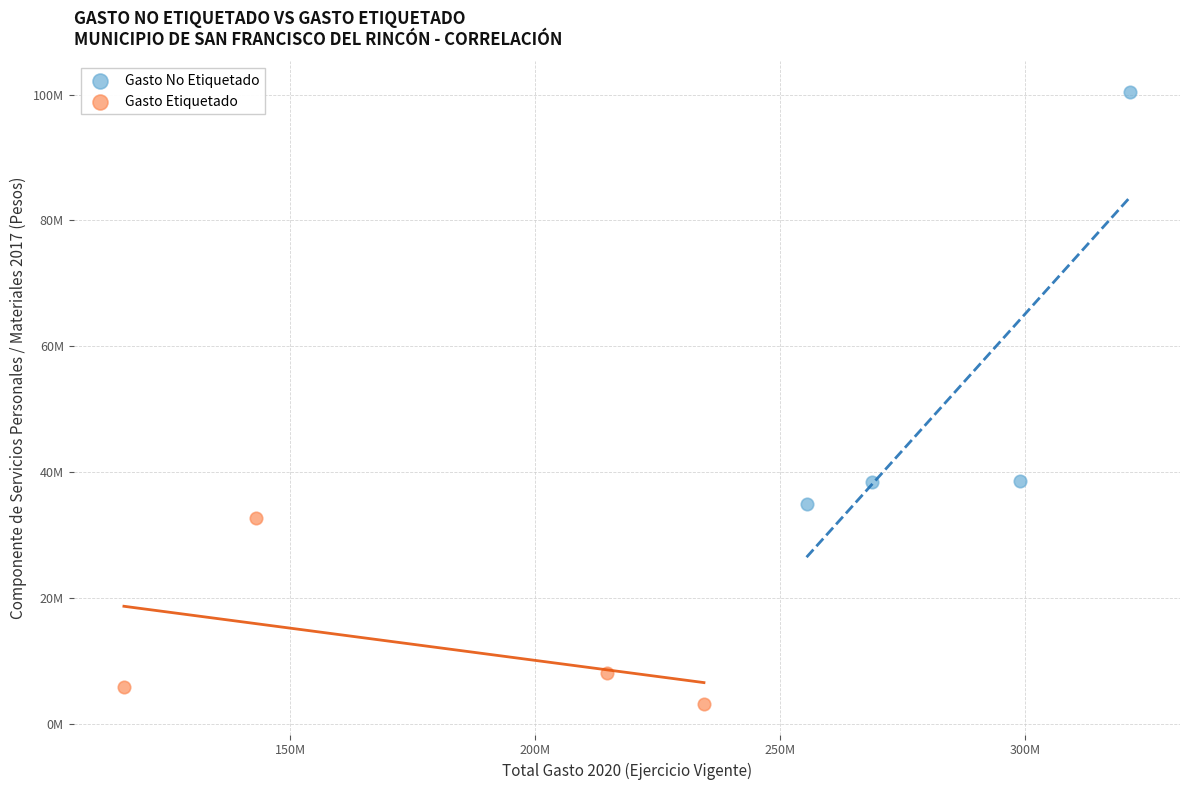

Which series has the widest spread of Y values?

Gasto No Etiquetado